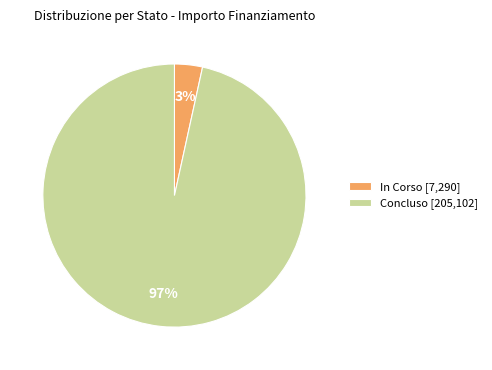

Which has a higher value, Concluso [205,102] or In Corso [7,290]?

Concluso [205,102]